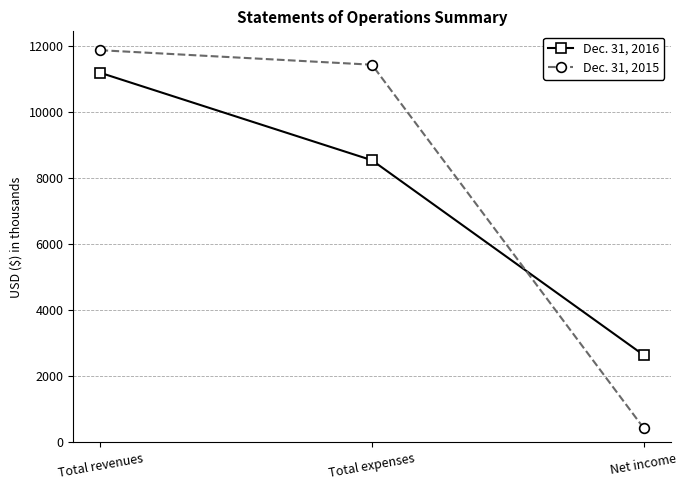

Rank the series by their average value, from highest to lowest.

Dec. 31, 2015, Dec. 31, 2016